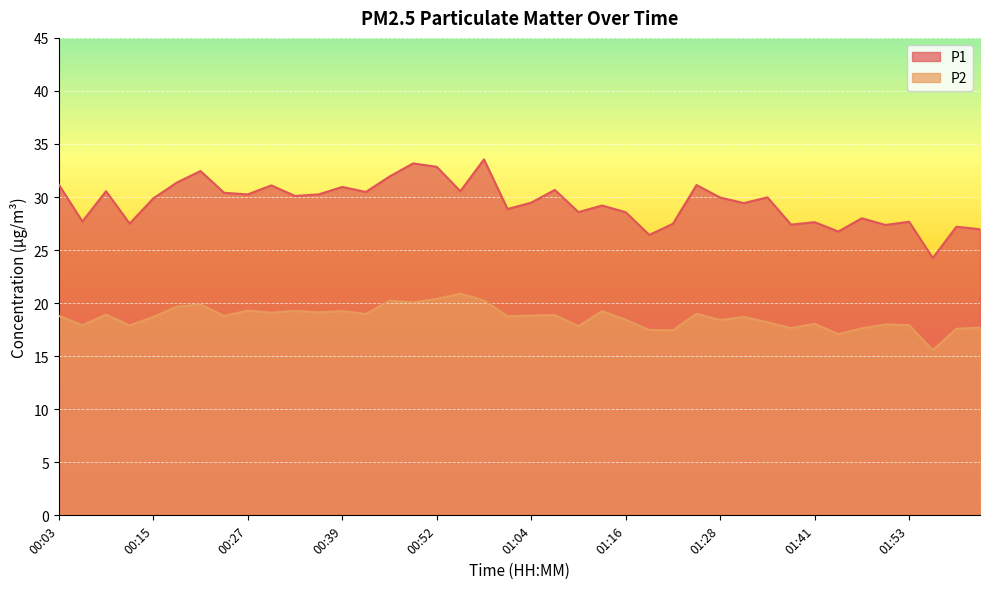

How many lines are shown in the chart?

2